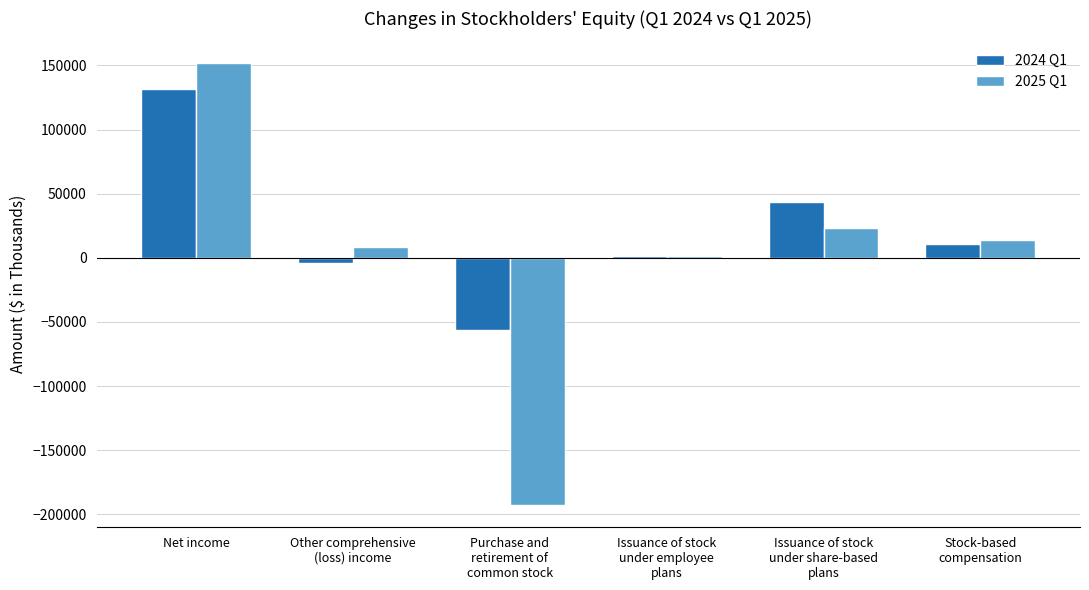

What is the difference between the highest and lowest values at Purchase and
retirement of
common stock?

136843